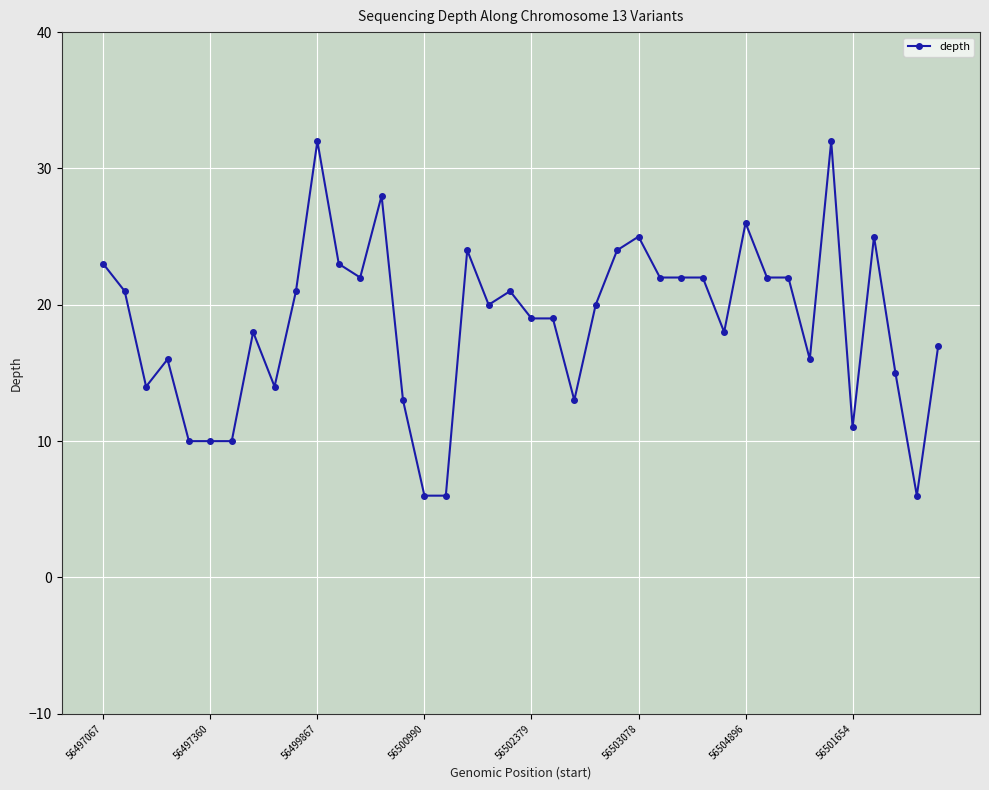

What is the greatest value displayed?

32